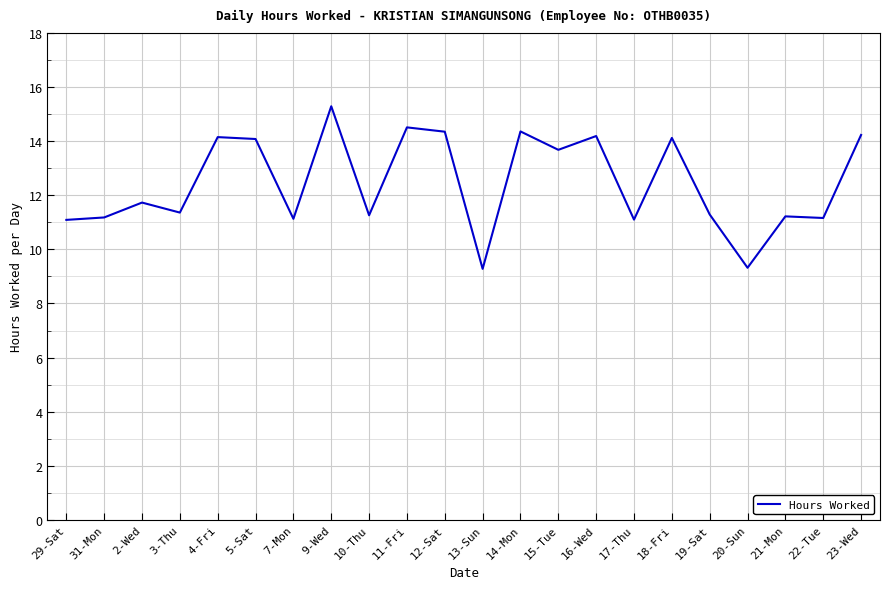

The value at 4-Fri is 8.4. True or false?

False